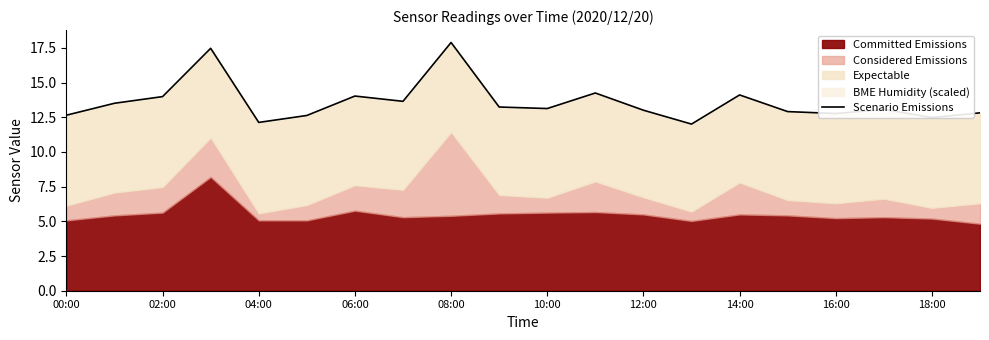

Reading left to right, extract all data points from this chart.

12.6	13.5	14.0	17.5	12.1	12.6	14.0	13.6	17.9	13.2	13.1	14.2	13.0	12.0	14.1	12.9	12.8	13.1	12.5	12.8